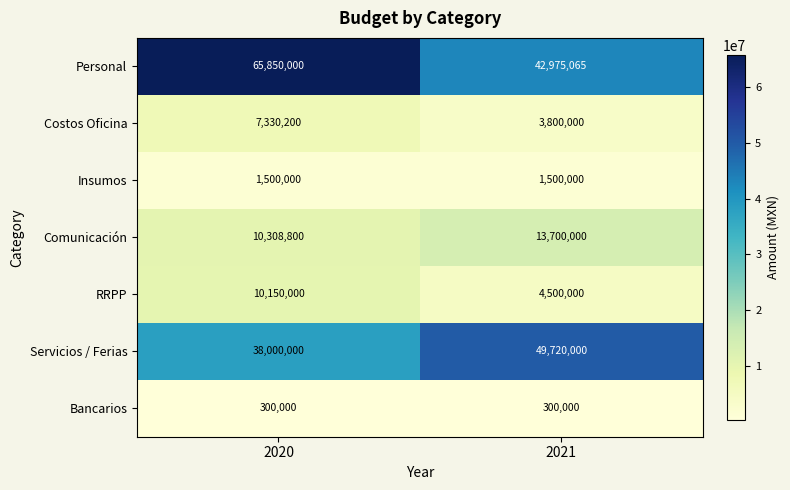

How many categories are shown in the chart?

2